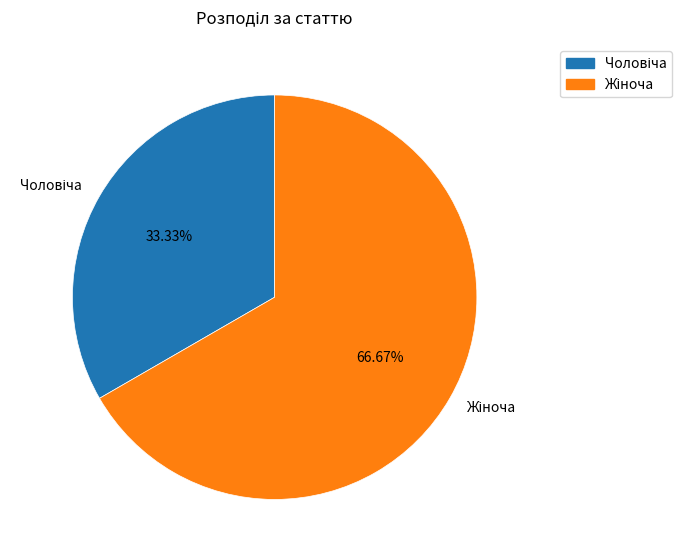

How many slices are in this pie chart?

2